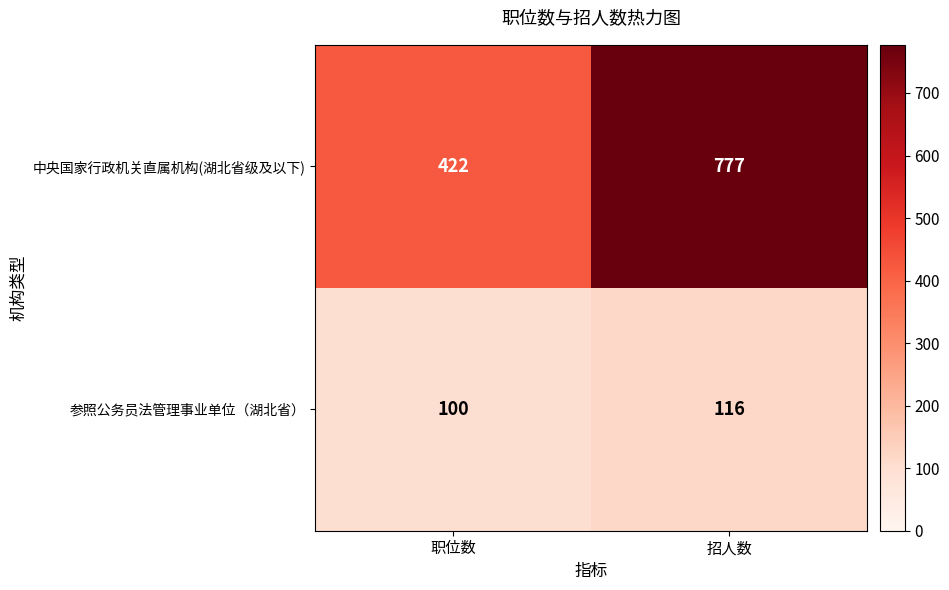

List the series in order of their peak value, lowest first.

参照公务员法管理事业单位（湖北省）, 中央国家行政机关直属机构(湖北省级及以下)